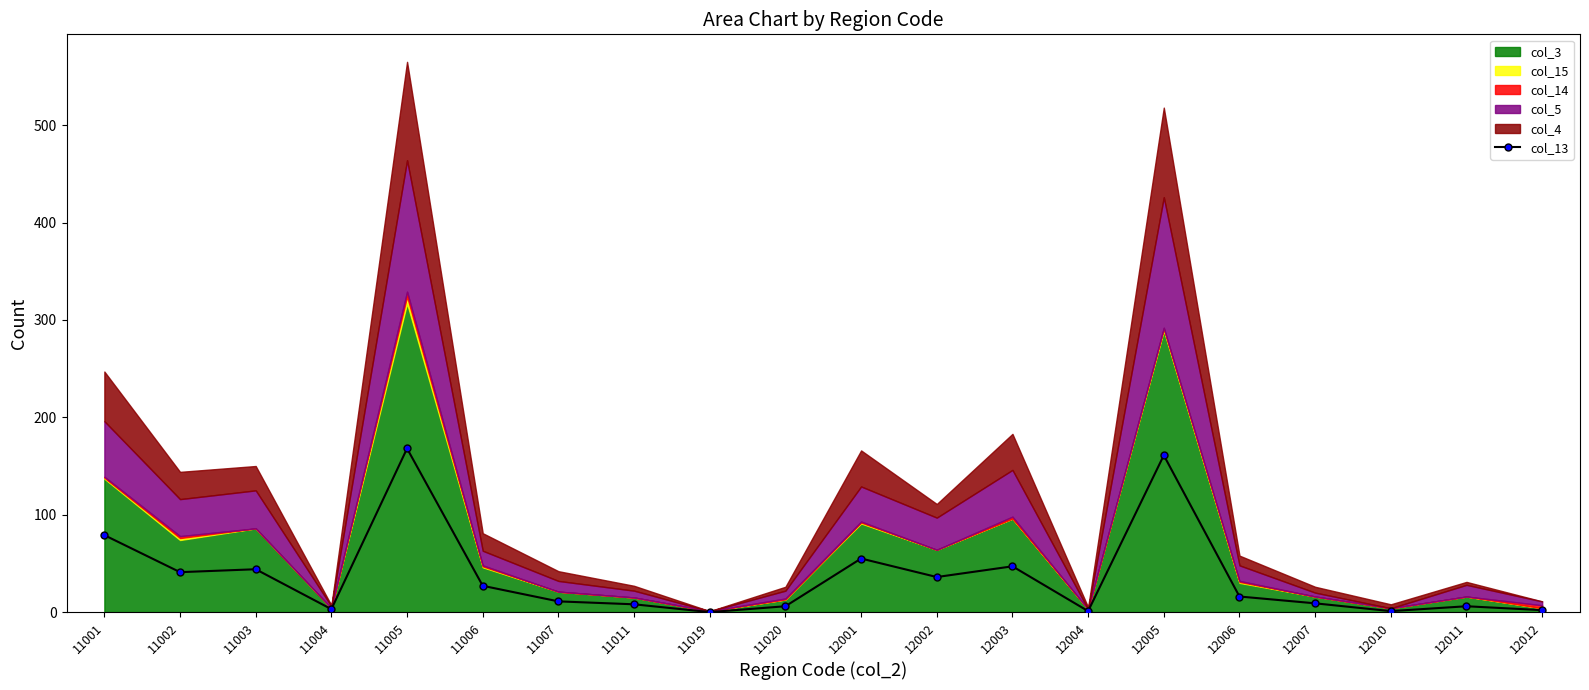

What is the sum of all values?

721